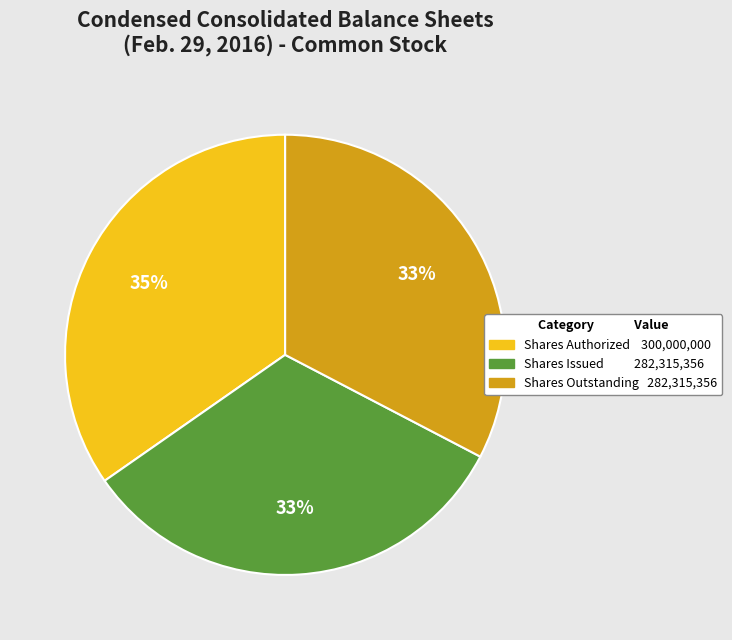

To the nearest percent, what is the difference between the largest and smallest slice percentages?

2%